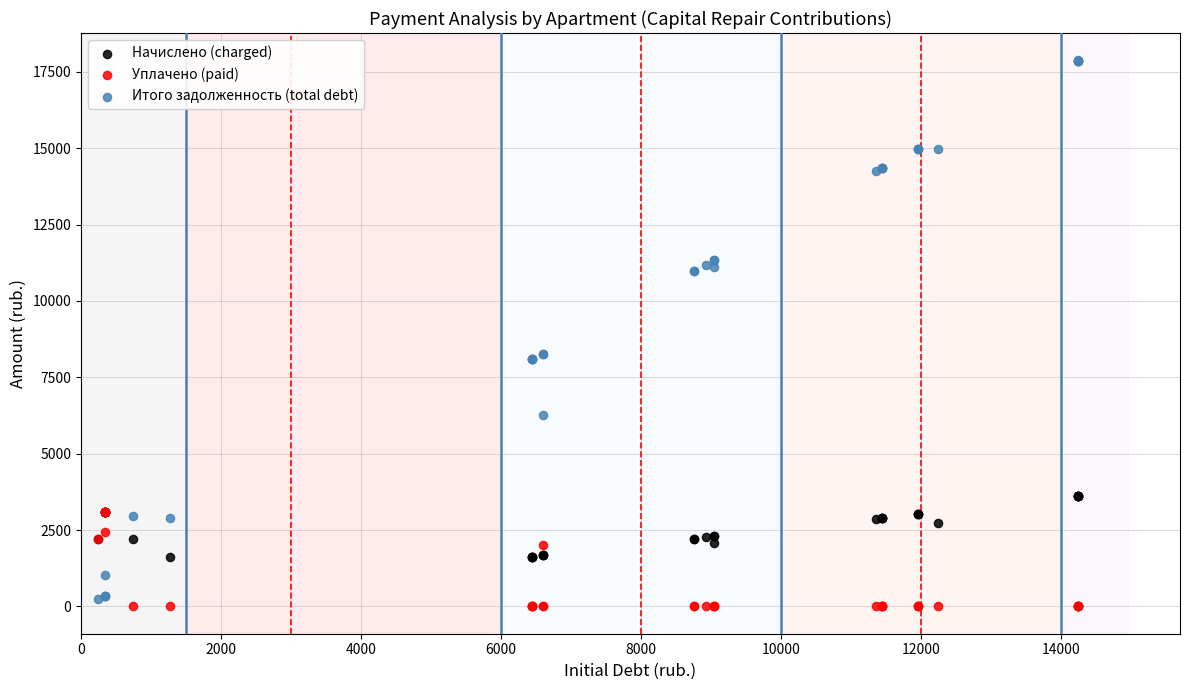

What are all the series names shown in the legend?

Начислено (charged), Уплачено (paid), Итого задолженность (total debt)